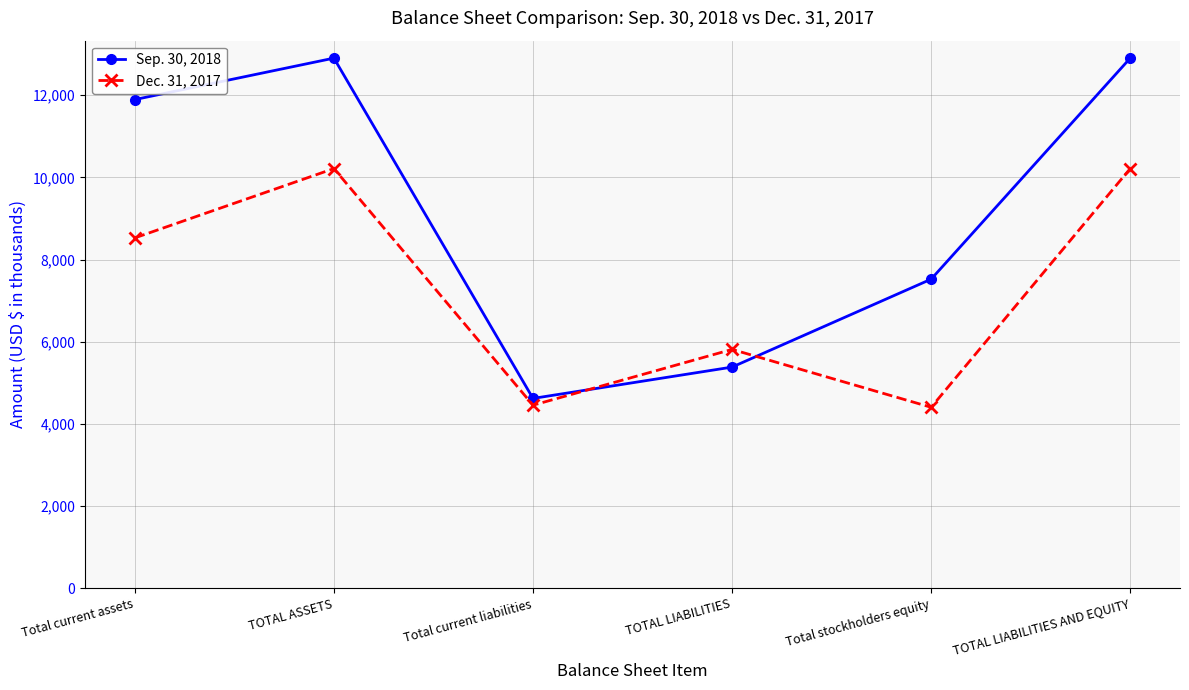

Where is Dec. 31, 2017 nearest to the value 7309?

Total current assets